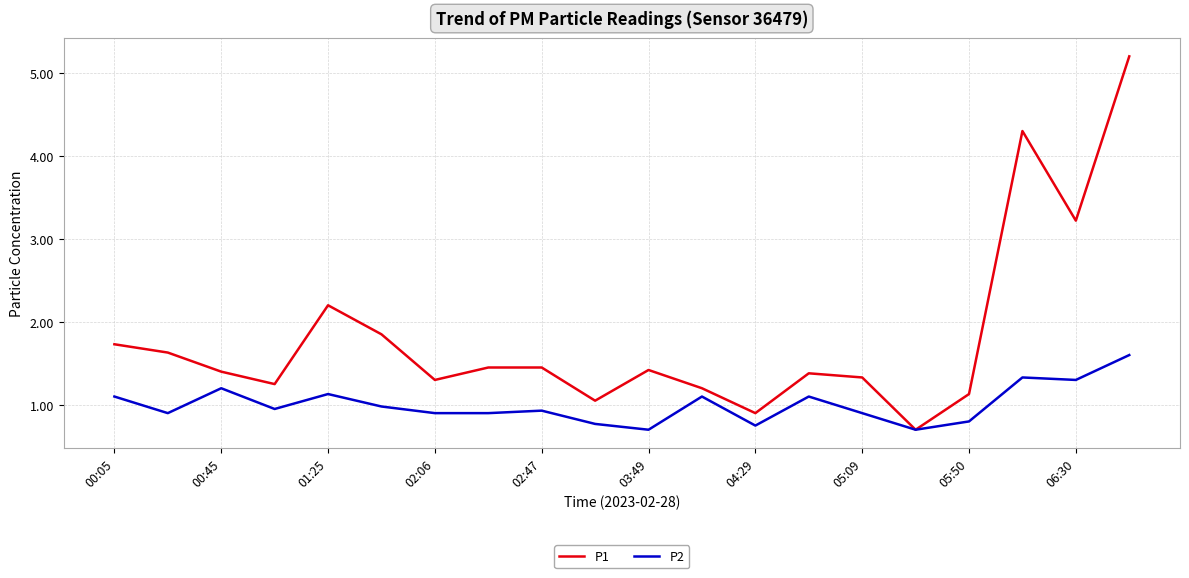

What is the greatest value displayed?

5.2